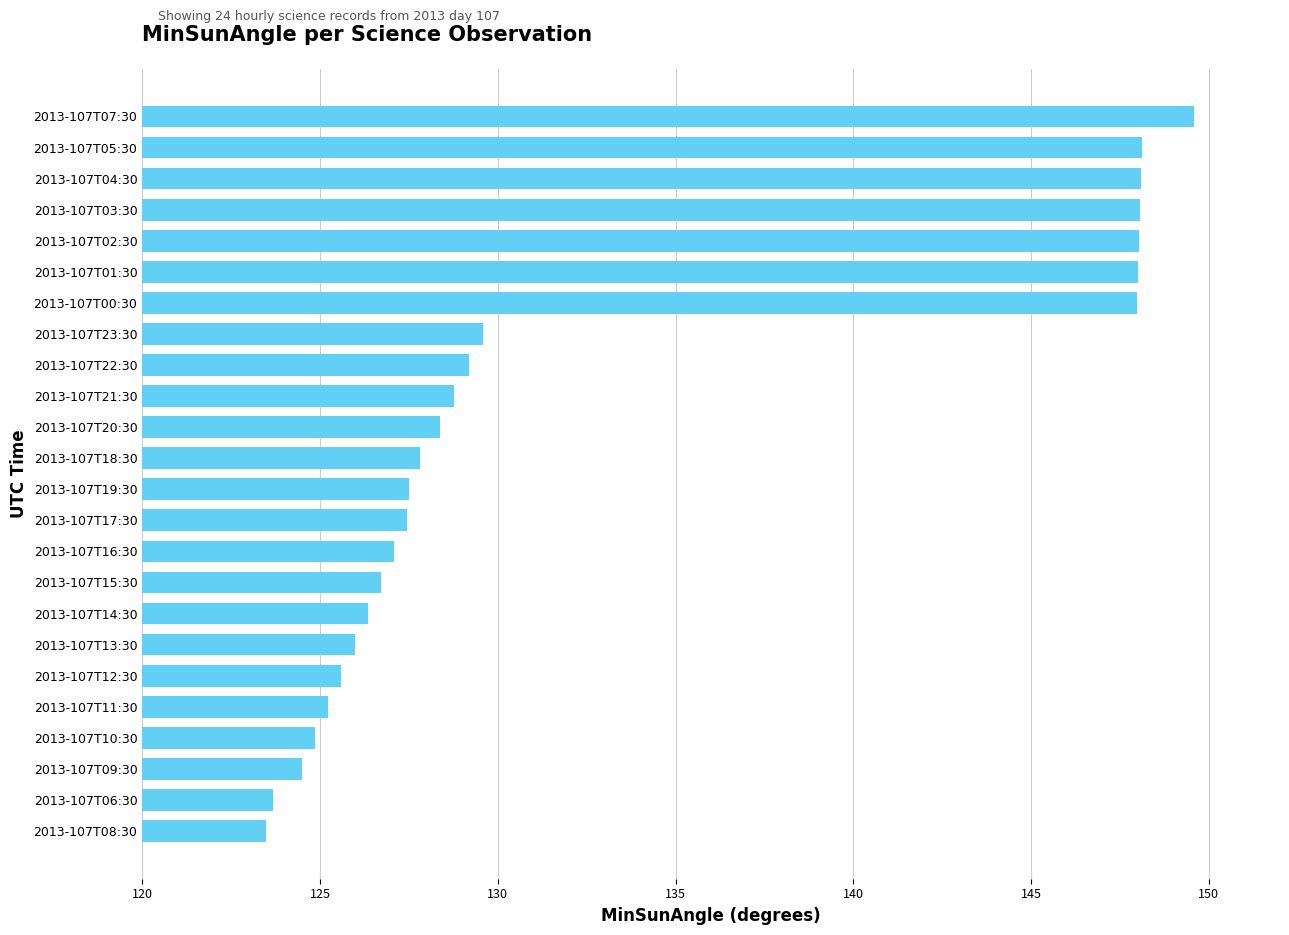

How many bars are there in total?

24